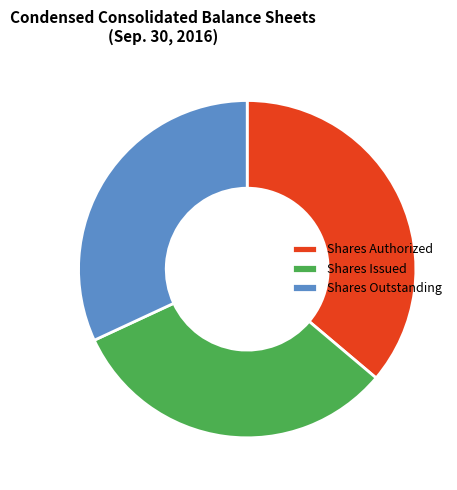

Do Shares Issued and Shares Authorized together represent more than half of the pie?

Yes